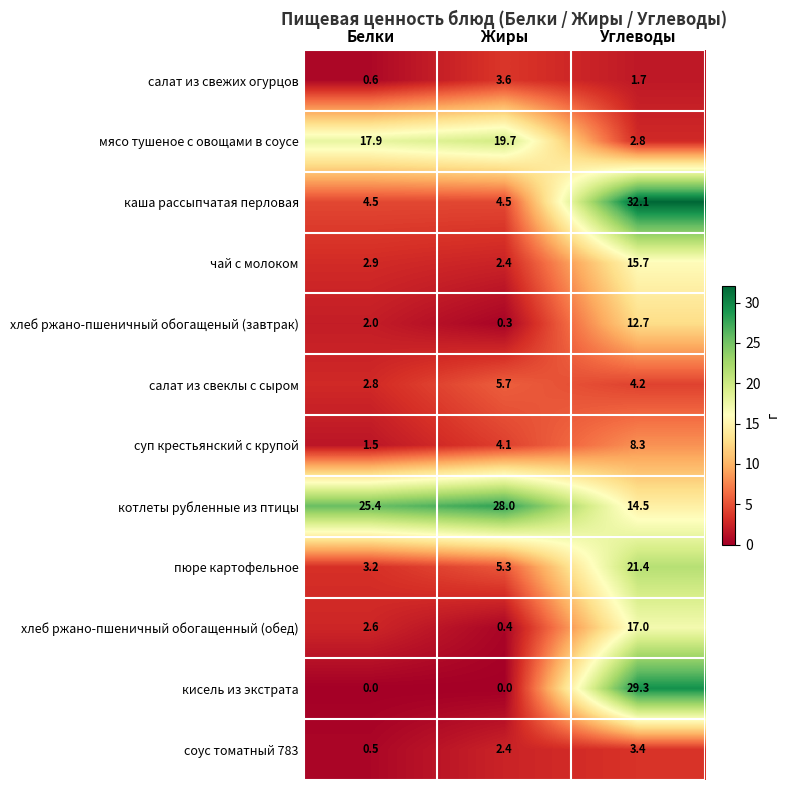

Which series changed the most between Белки and Жиры?

салат из свежих огурцов